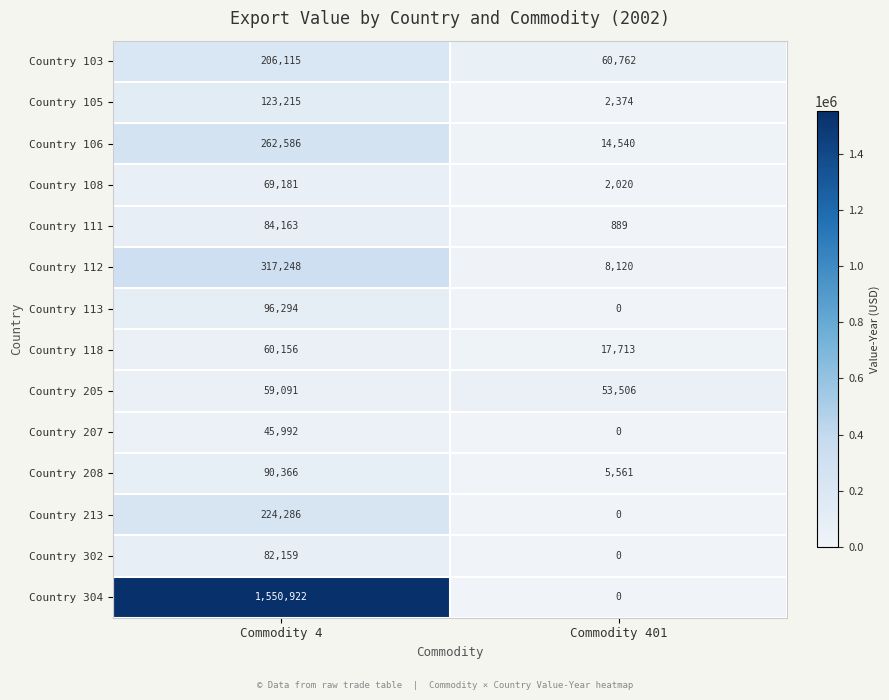

Which label corresponds to the largest value in the chart?

Commodity 4